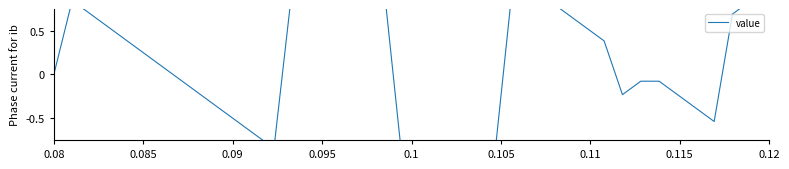

How many values are above zero?

21